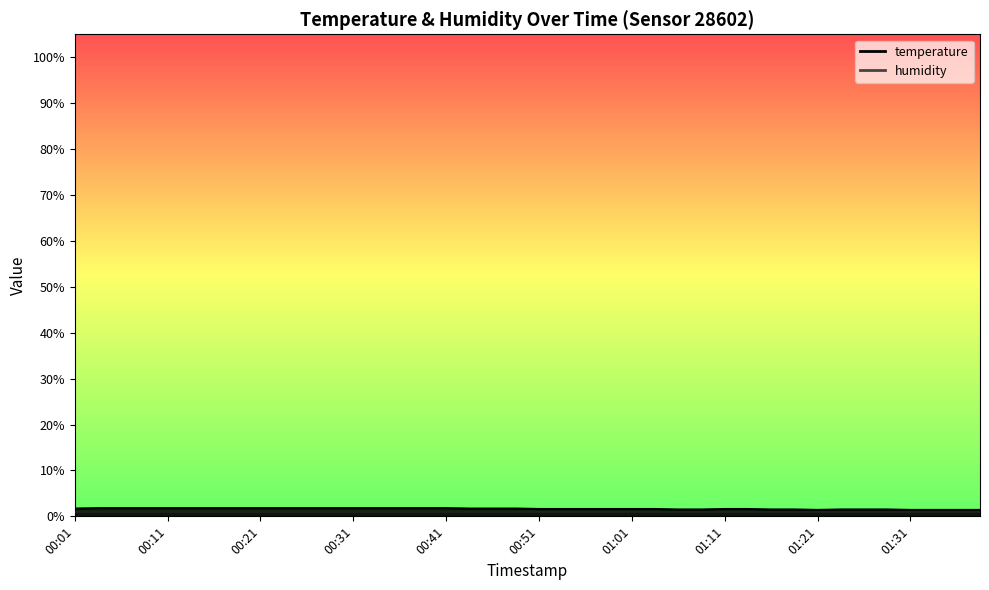

Count the values in the range 1 to 2.

40